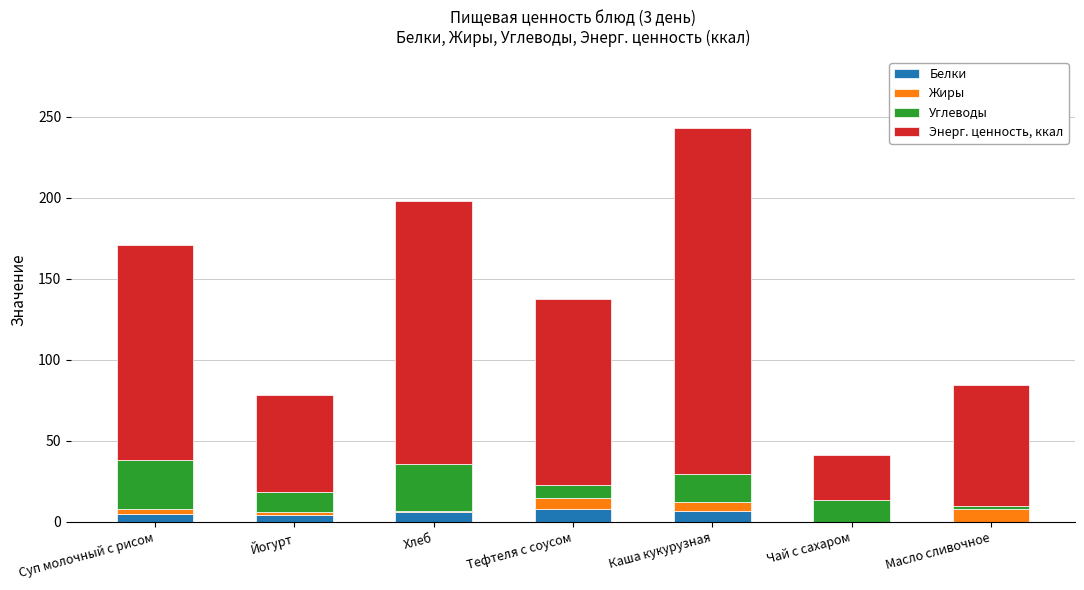

What is the highest value of the Белки series?

7.8